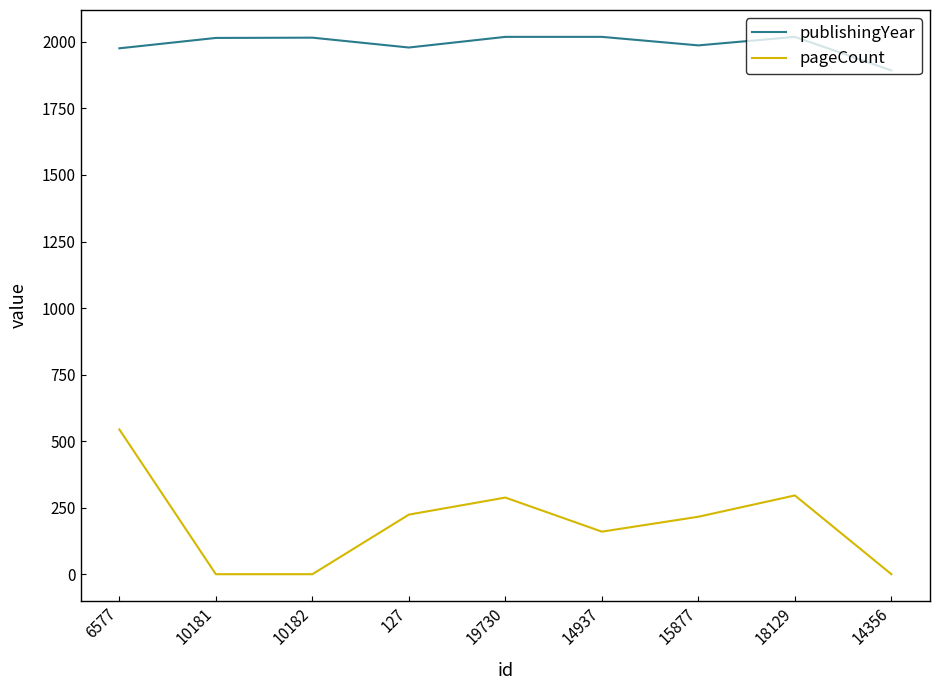

At which category is the sum across all series the highest?

6577